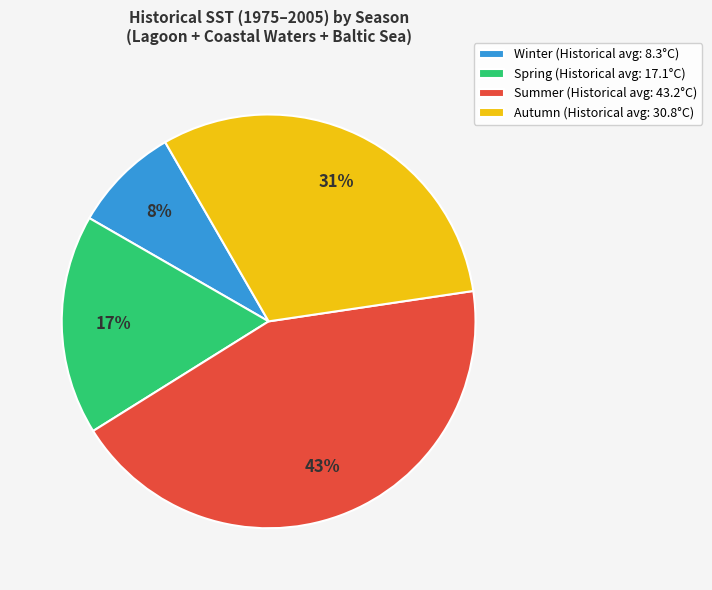

To the nearest percent, what is the difference between the Spring (Historical avg: 17.1°C) and Winter (Historical avg: 8.3°C) slice percentages?

9%